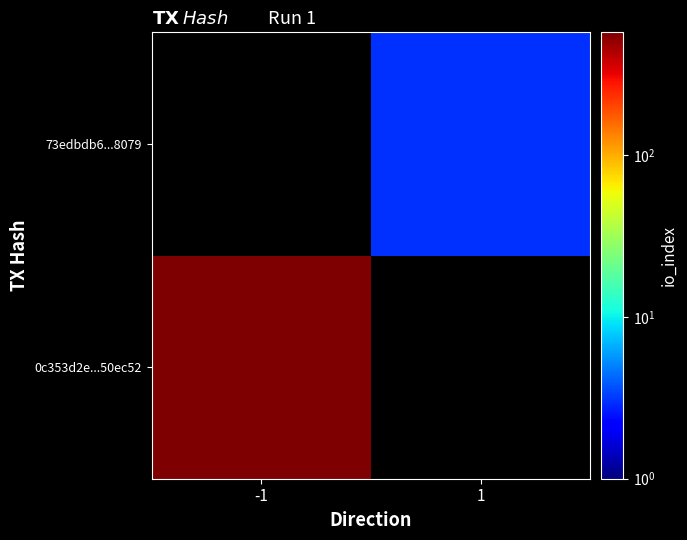

Rank the series by their maximum value, from lowest to highest.

0c353d2e...50ec52, 73edbdb6...8079